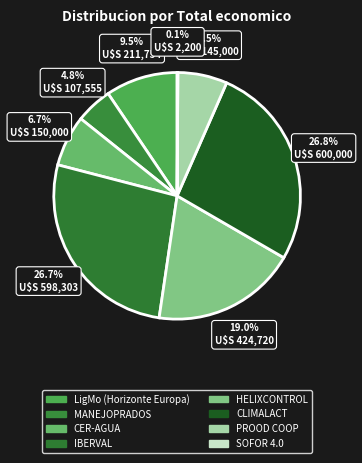

How many slices are in this pie chart?

8